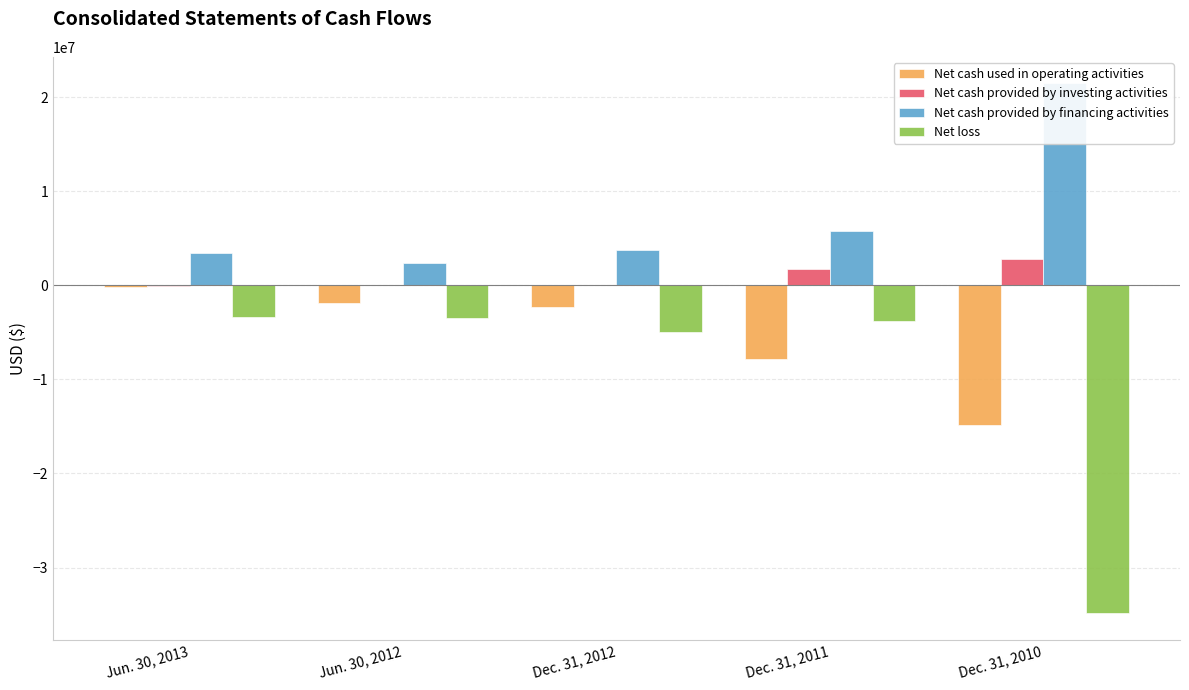

Read the Net loss value at Dec. 31, 2012, to the nearest 100.

-4920100